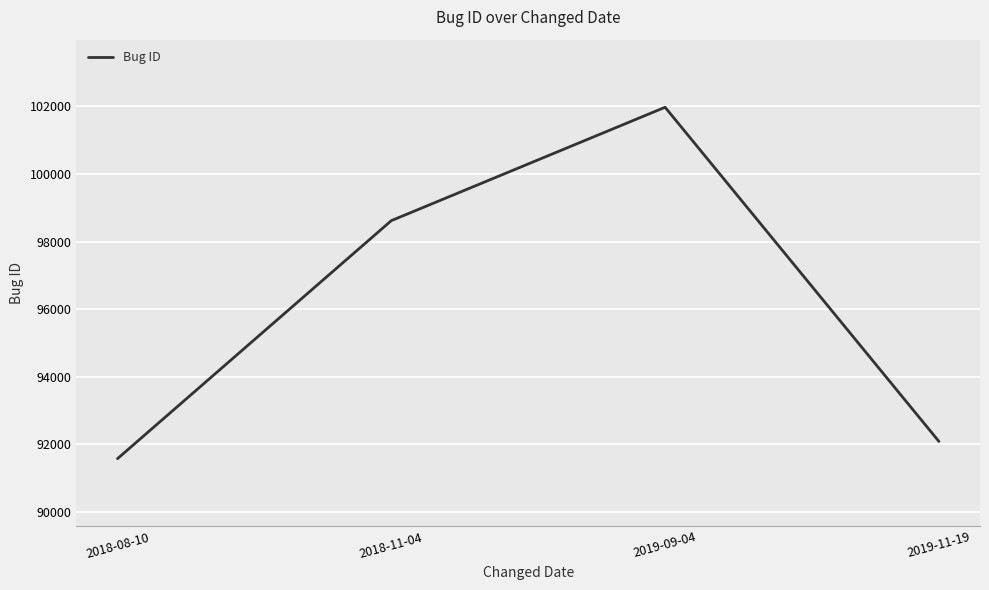

Reading left to right, what are all the values shown in this chart?

2018-08-10=91576	2018-11-04=98619	2019-09-04=101974	2019-11-19=92086